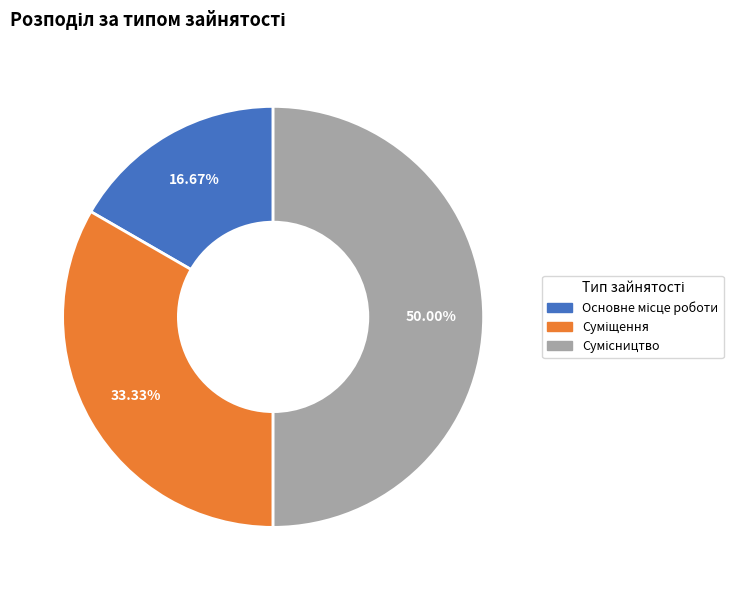

Count the number of slices in the pie.

3